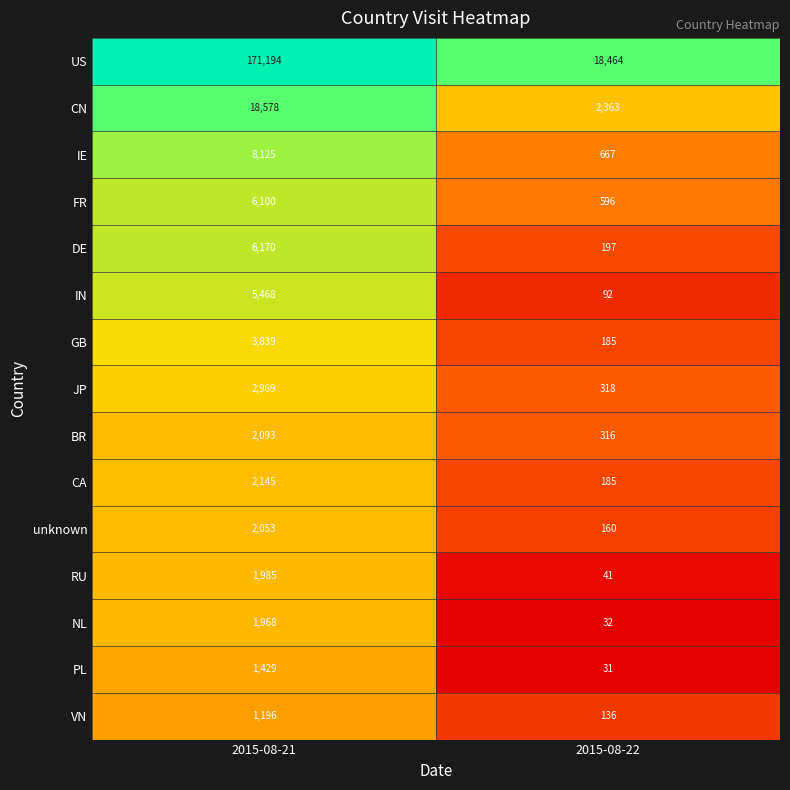

How many series are shown in this chart?

15